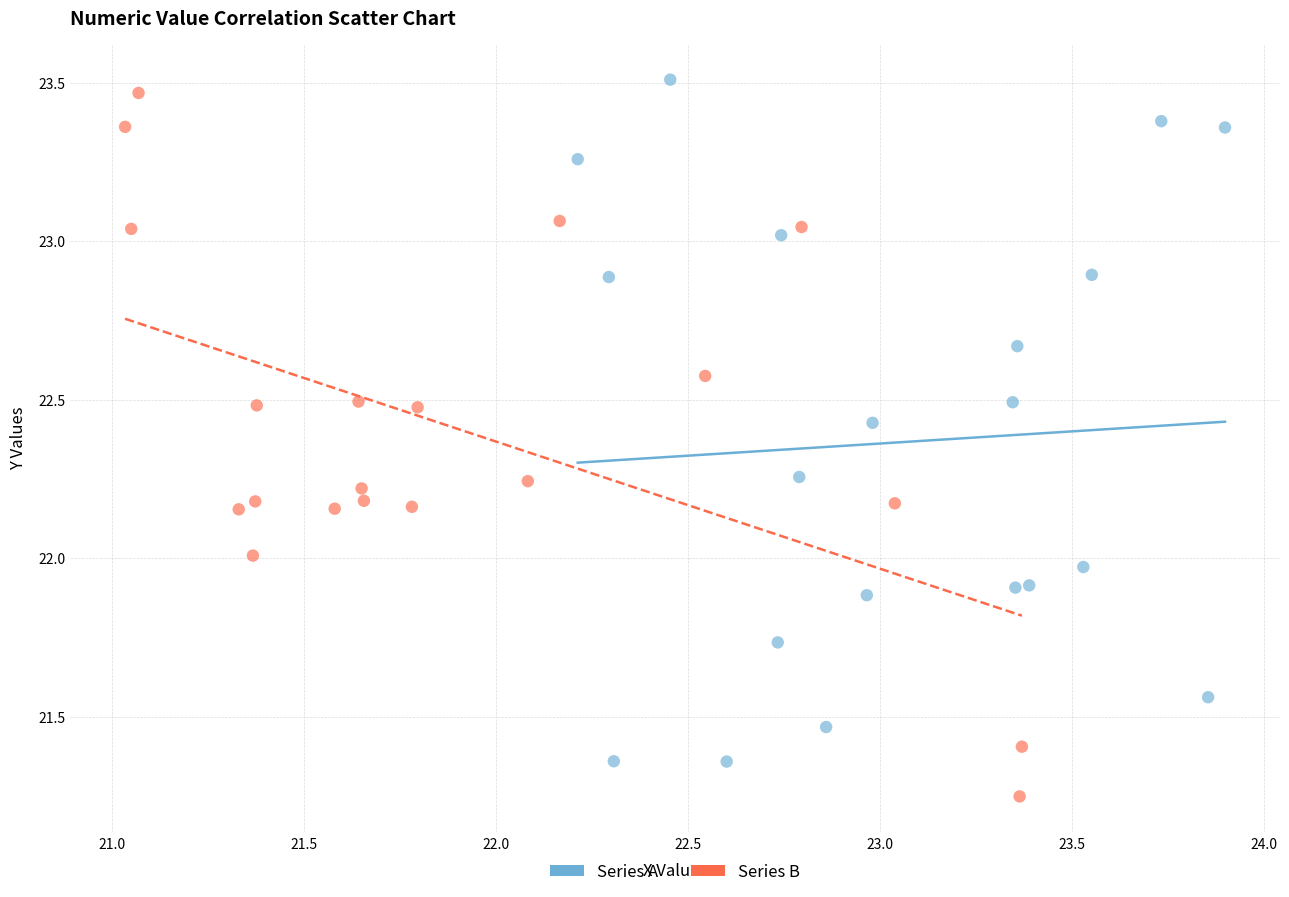

Which series contains the lowest Y value?

Series B